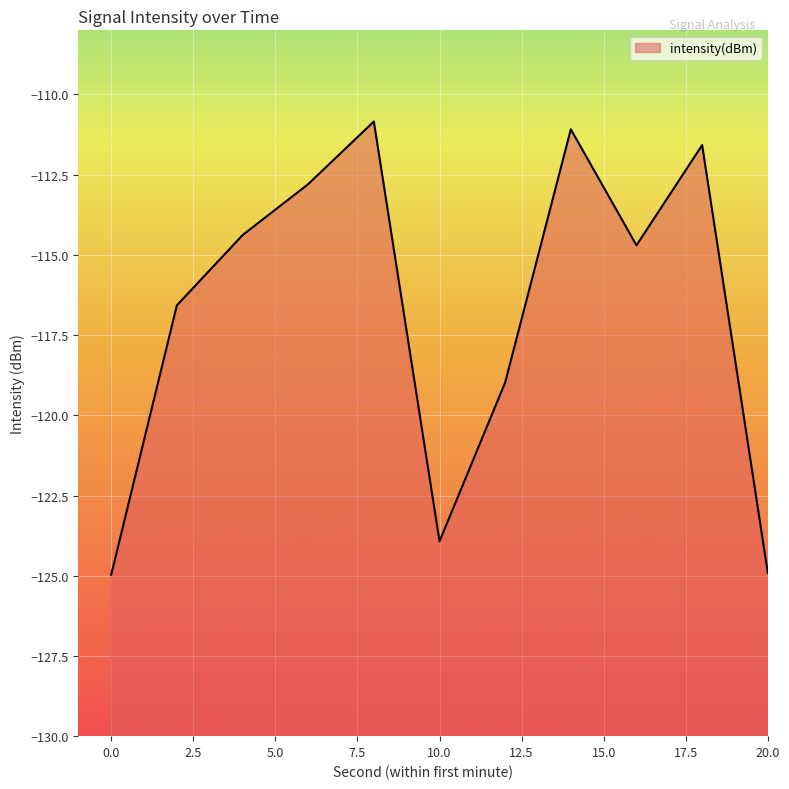

What is the maximum value shown in the chart?

-110.7